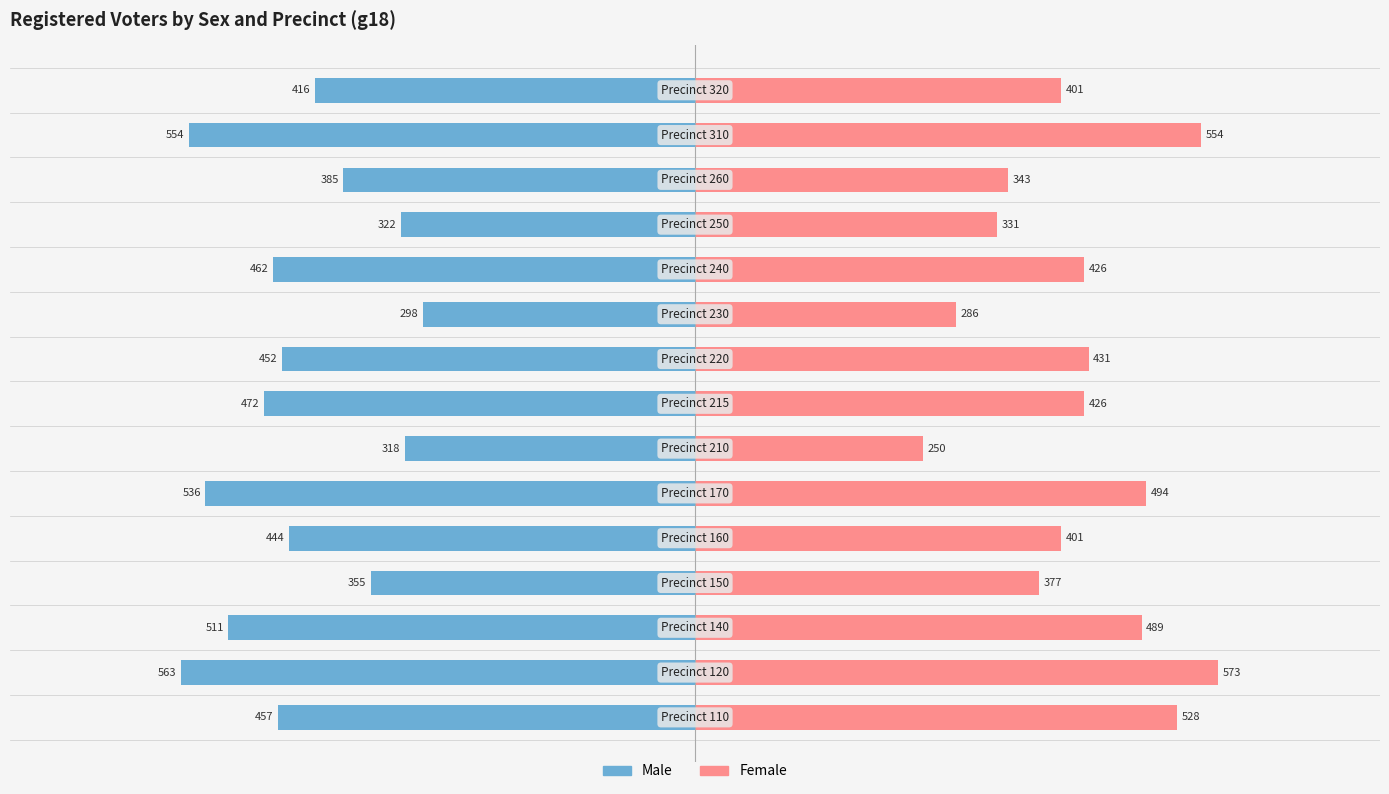

True or false: Female has a value of 250 at 6.

True